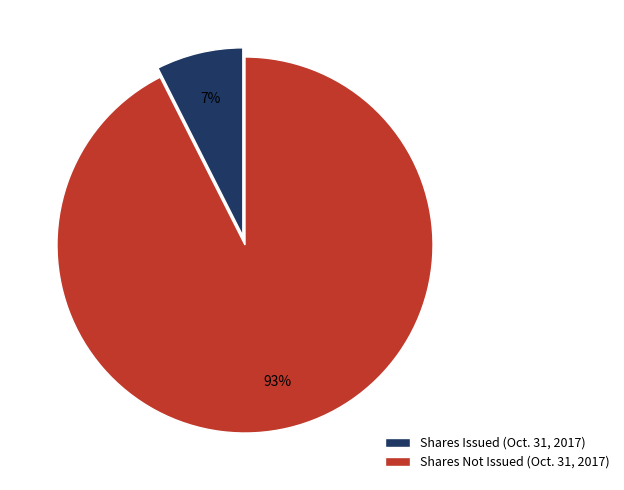

To the nearest percent, what percentage of the pie is Shares Not Issued (Oct. 31, 2017)?

93%